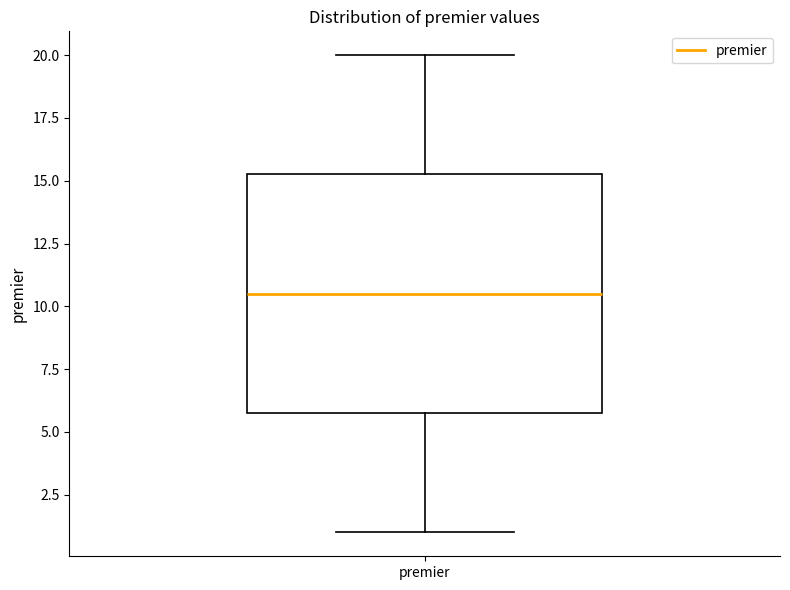

Read this box plot against the y-axis: the position of the median line, the range covered by the box, and the ends of both whiskers. The values are not printed on the chart, so give them approximately, as read against the axis.

median 10.5, box 6.0 to 15.5, whiskers 1.0 to 20.0